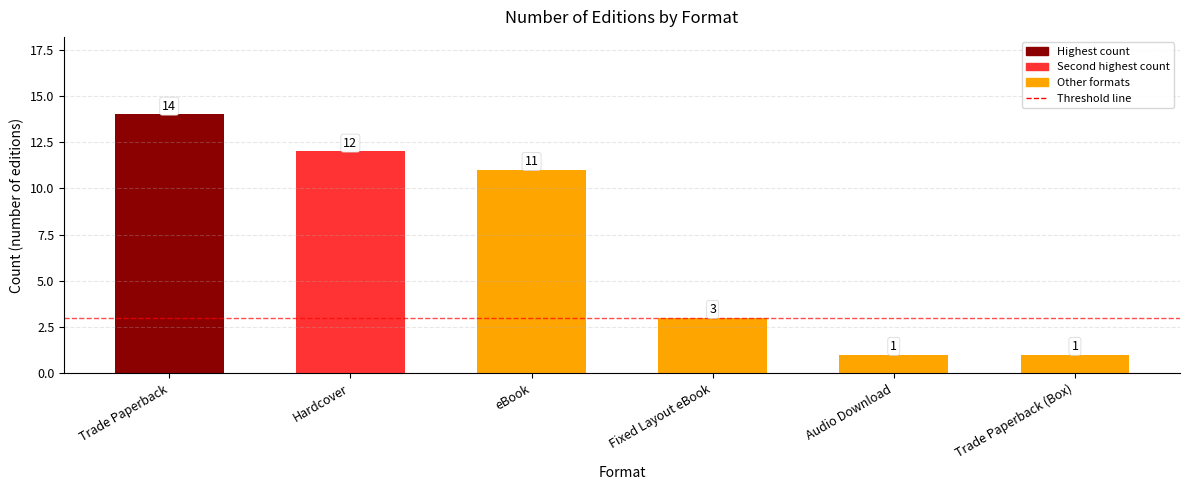

What is the difference between the values at Trade Paperback and Audio Download?

13